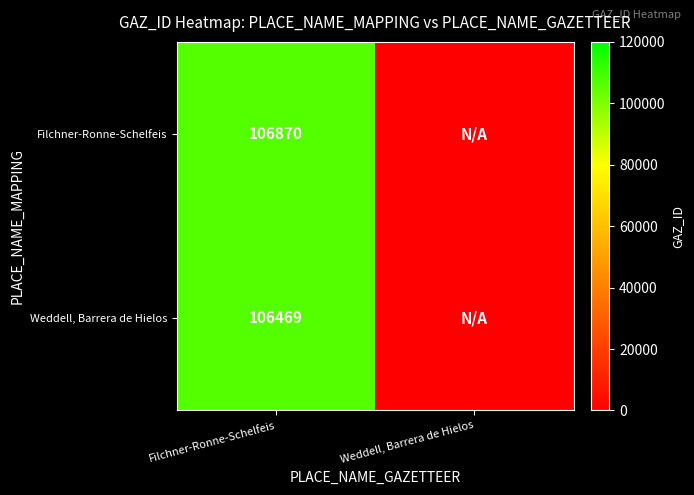

At which category is the sum across all series the highest?

Filchner-Ronne-Schelfeis